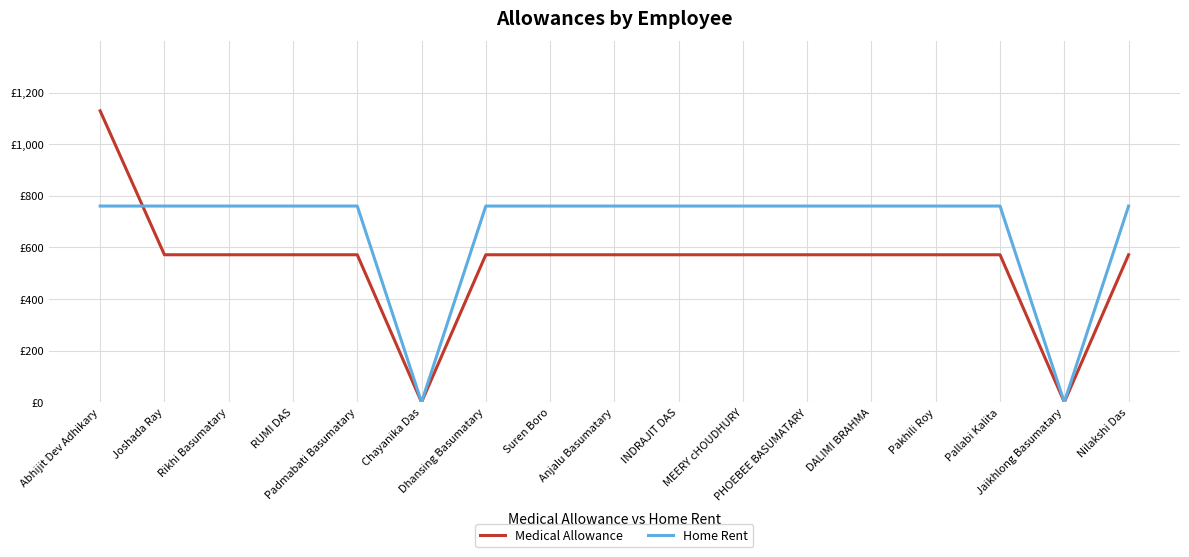

Does the chart have visible grid lines?

Yes